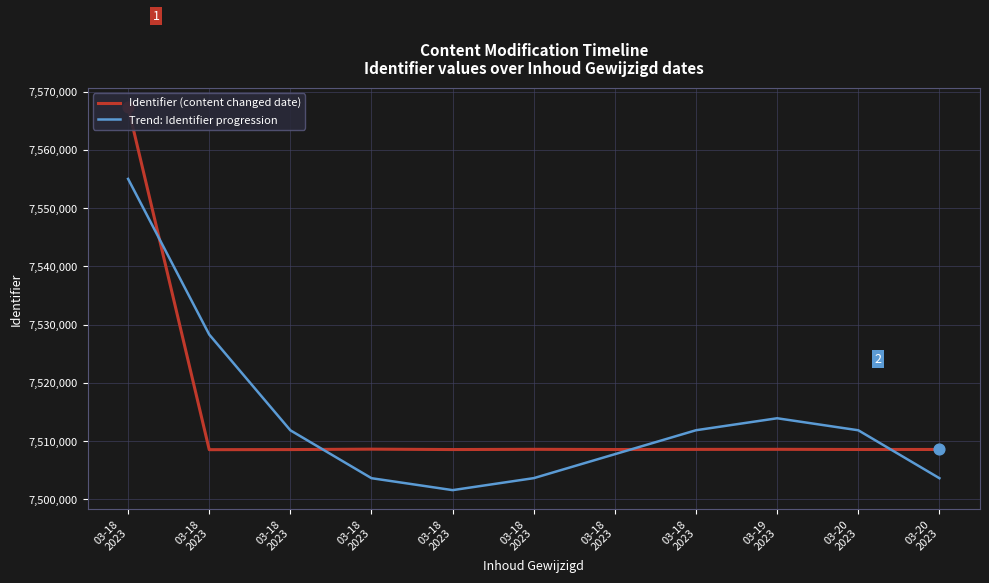

What are all the series names shown in the legend?

Identifier (content changed date), Trend: Identifier progression